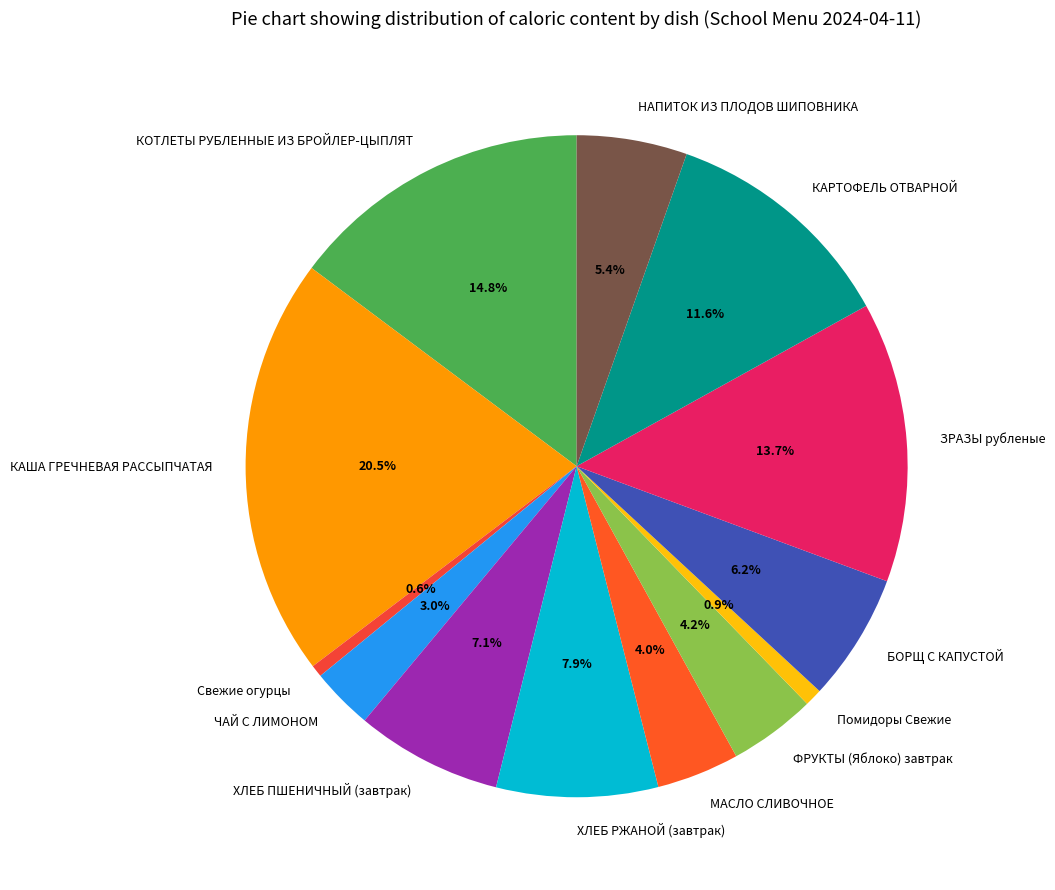

The ФРУКТЫ (Яблоко) завтрак slice represents 4% of the pie. True or false?

True